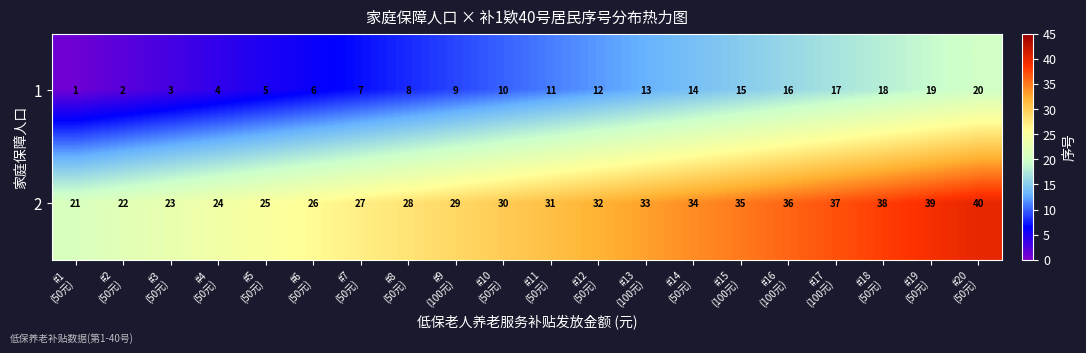

What is the difference between the maximum and minimum values in the 1 series?

19